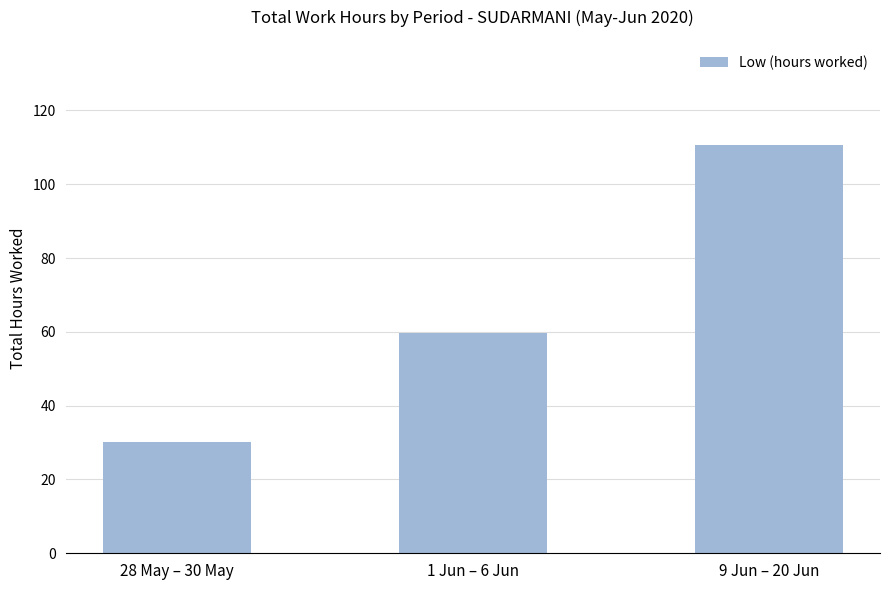

Reading right to left, what are all the values shown in this chart?

110.7	59.8	30.1